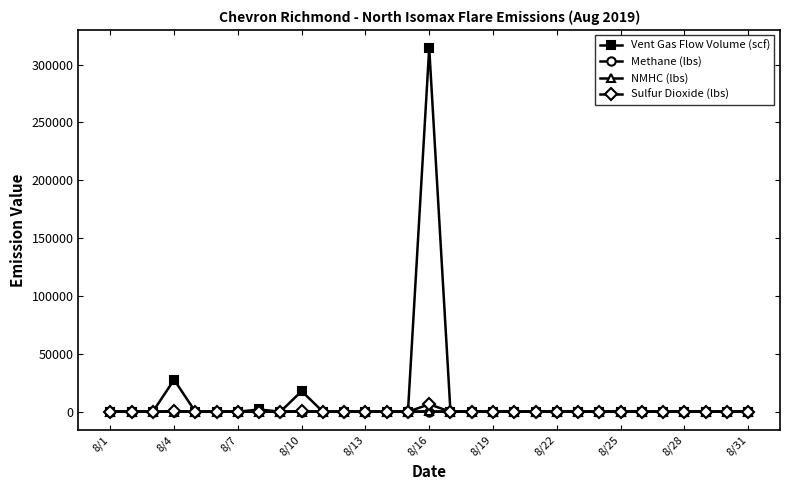

What is the maximum value shown in the chart?

314201.9